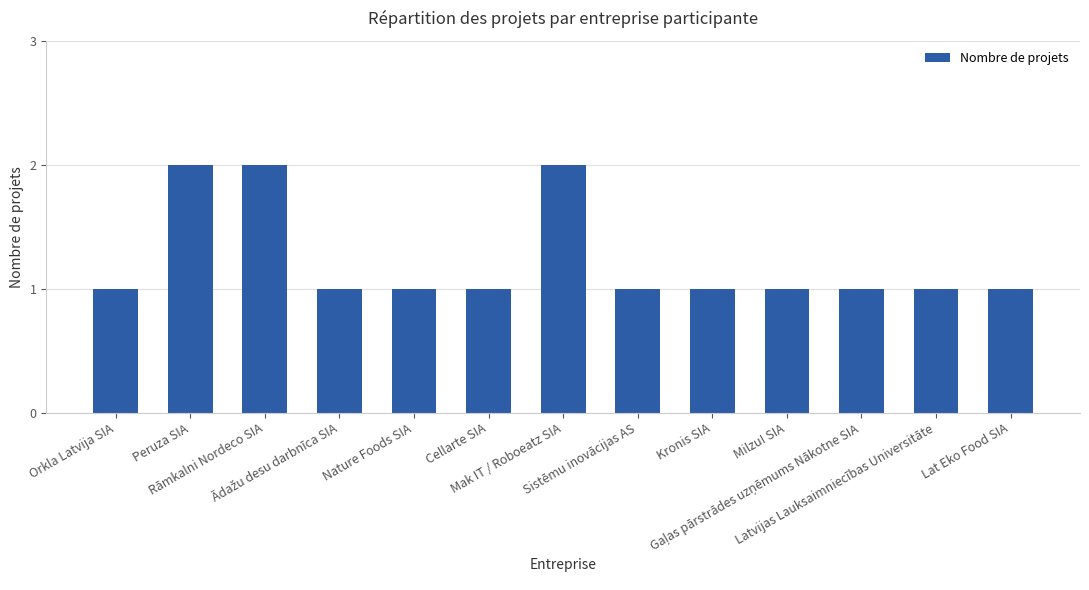

What is the smallest value displayed?

1